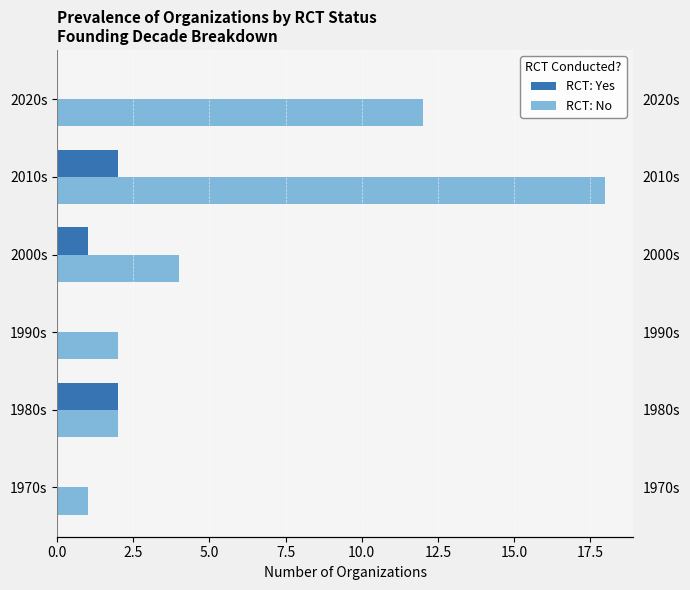

True or false: RCT: No has a value of 1 at 1970s.

False